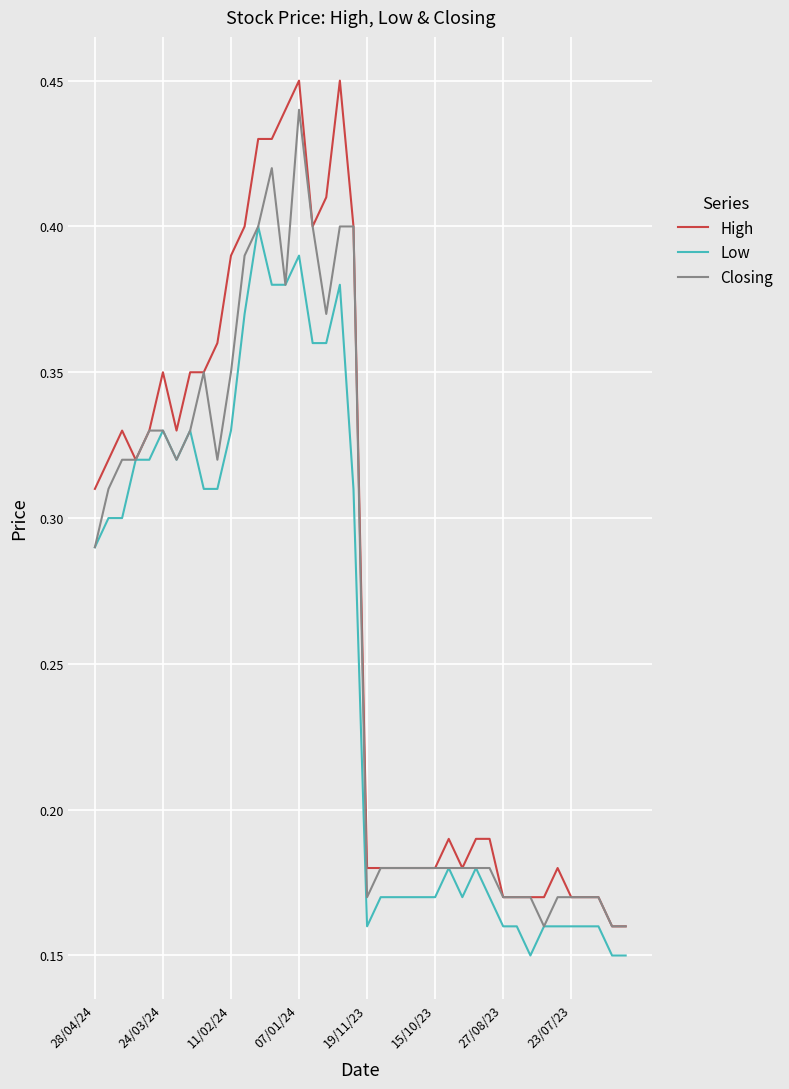

Which series has the largest total across all categories?

High